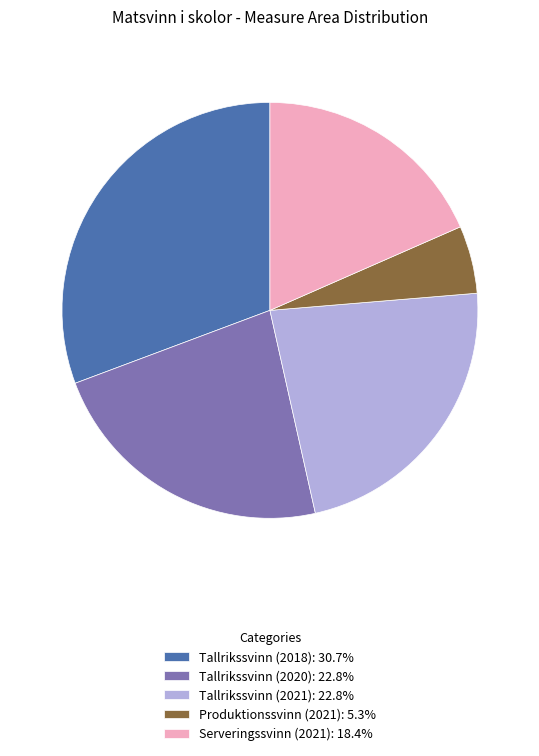

Does any single category account for the majority?

No